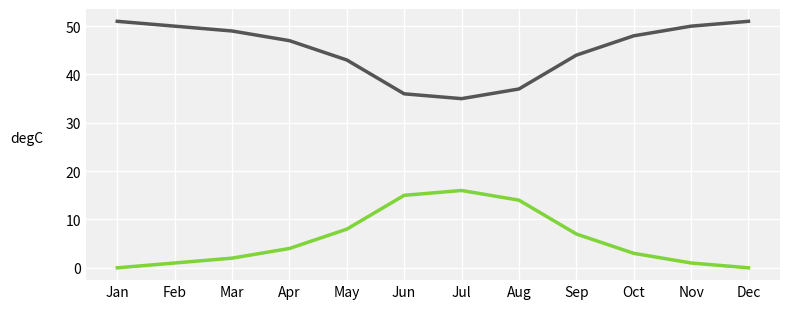

What is the greatest value displayed?

51